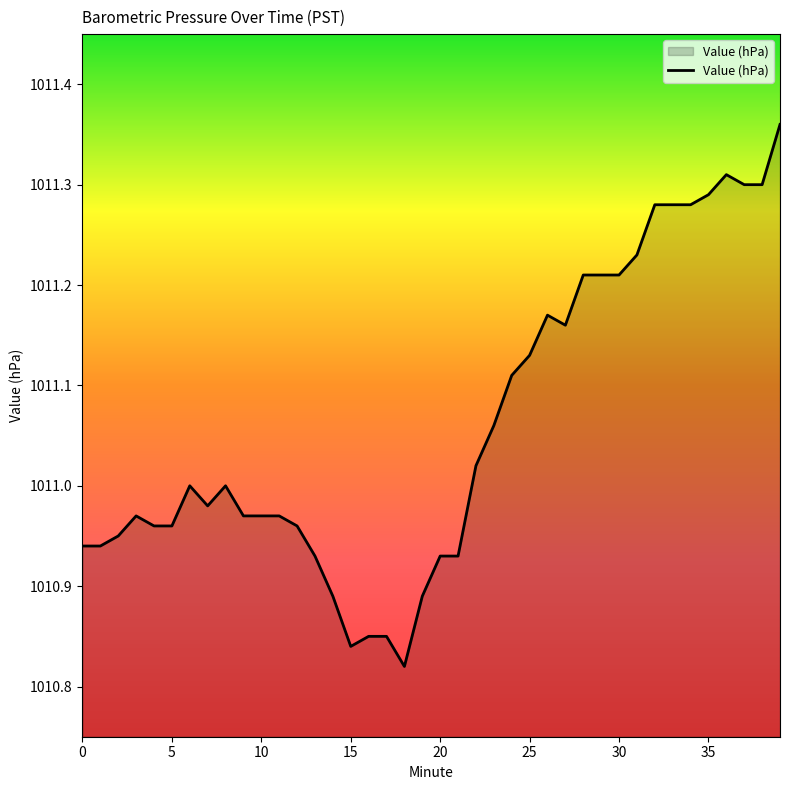

What is the ratio of the value at 15 to the value at 5?

1.0